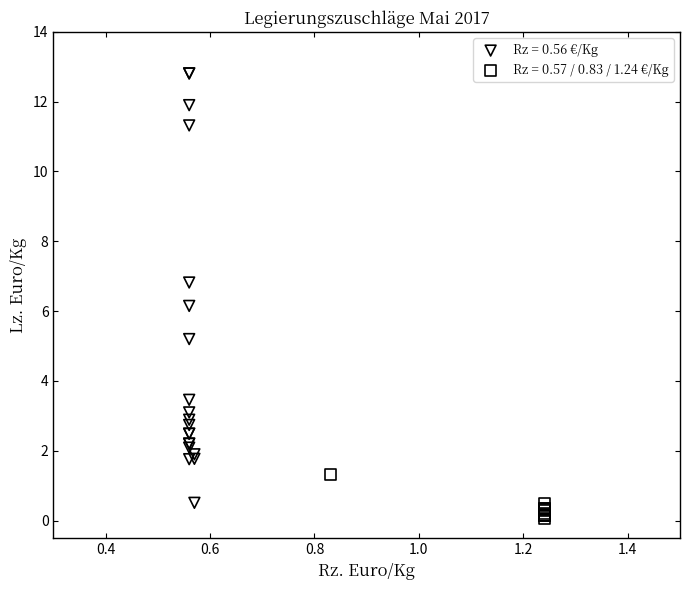

Which series contains the highest Y value?

Rz = 0.56 €/Kg